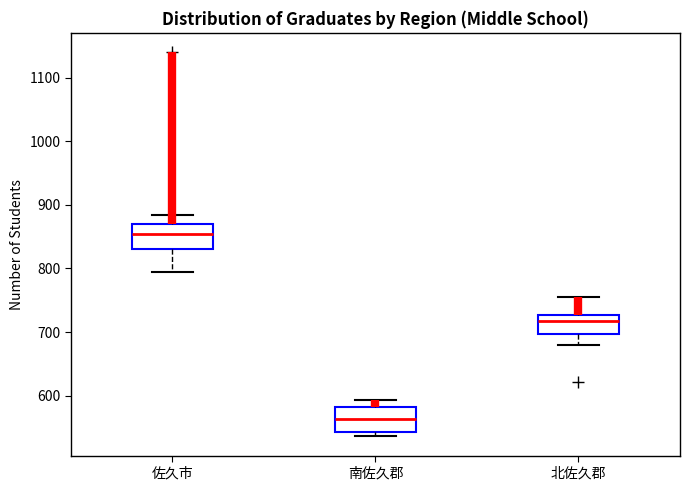

Reading left to right, transcribe this box plot: for each box, give where its median line is, the range the box spans, and where its two whiskers end, as read against the y-axis. The values are not printed on the chart, so give them approximately, as read against the axis.

佐久市: median 850, box 830 to 870, whiskers 790 to 880
南佐久郡: median 560, box 540 to 580, whiskers 540 (just below the box's lower edge) to 590
北佐久郡: median 720, box 700 to 730, whiskers 680 to 760